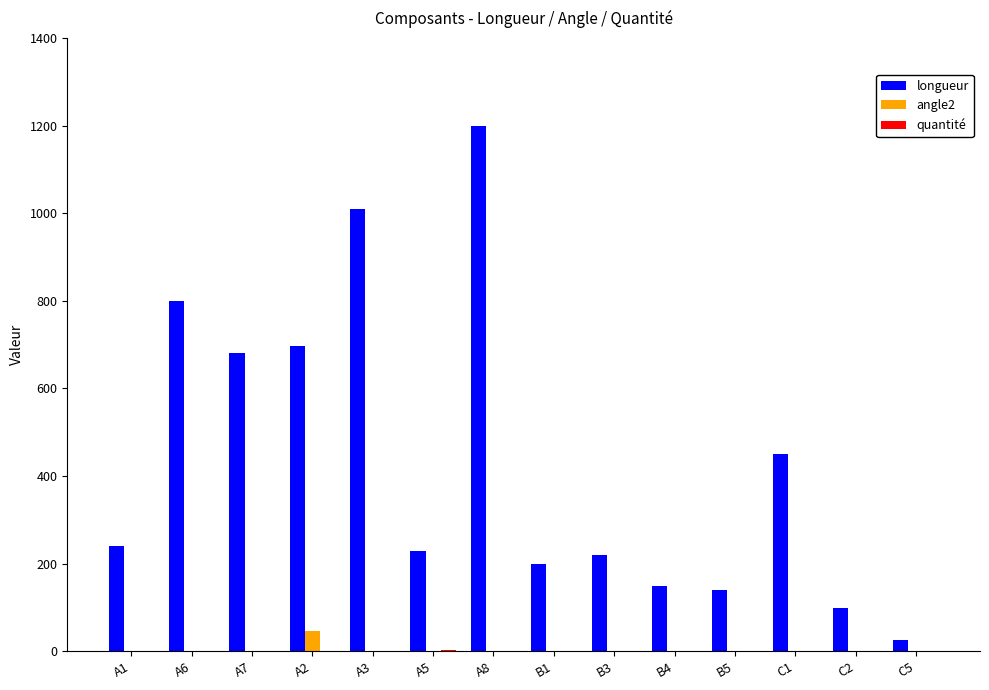

Between A1 and C1, which series saw the biggest shift?

longueur